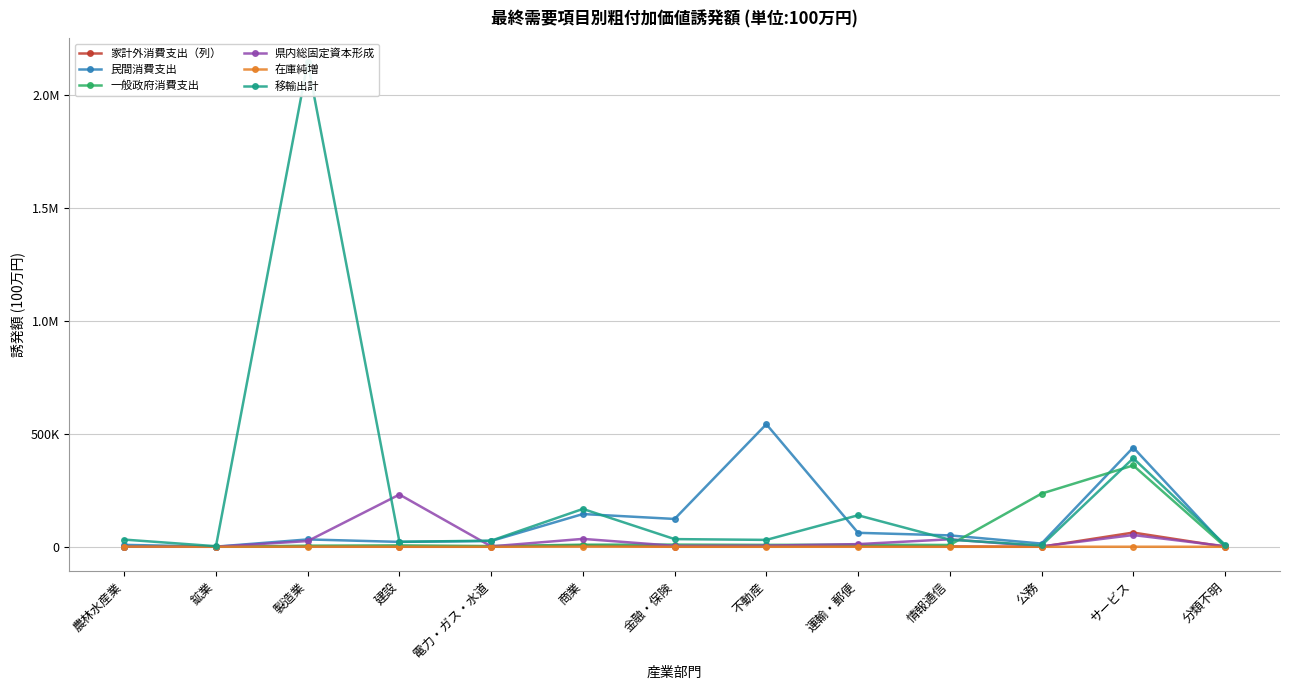

Rank the categories by 県内総固定資本形成 value from lowest to highest.

鉱業, 農林水産業, 公務, 電力・ガス・水道, 分類不明, 金融・保険, 不動産, 運輸・郵便, 製造業, 情報通信, 商業, サービス, 建設